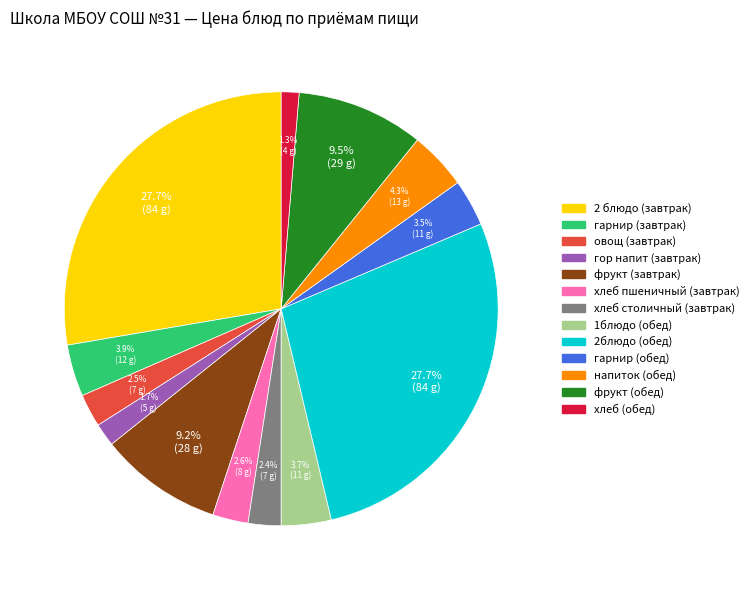

What portion of the pie excludes гарнир (обед)?

96.5%